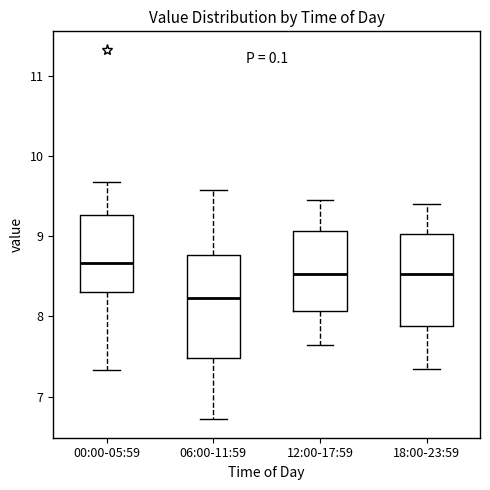

Which box's median line is the lowest?

06:00-11:59